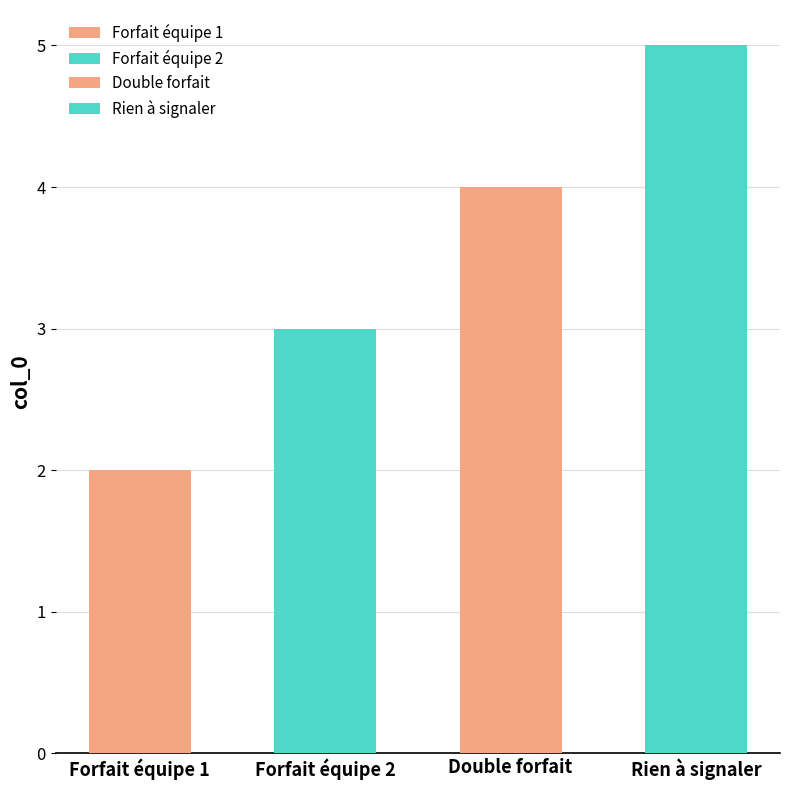

Reading left to right, list all the values displayed in this chart.

2	3	4	5